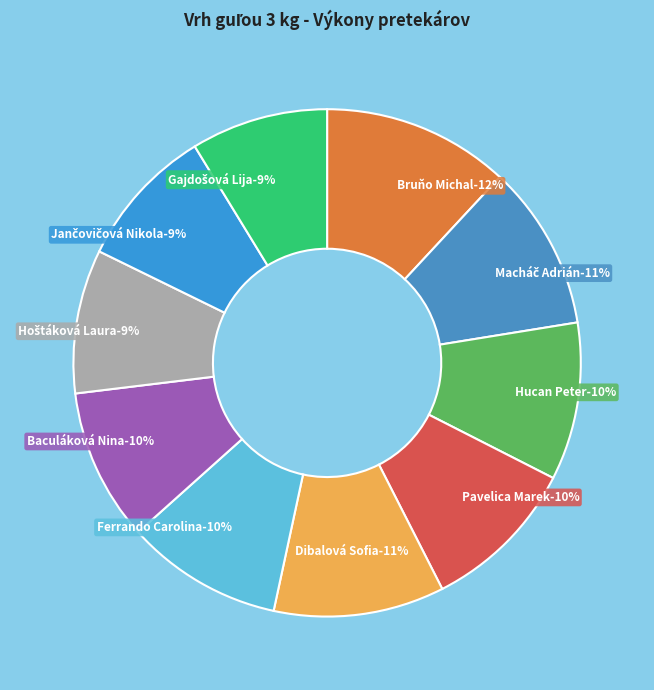

Rank the categories by value from lowest to highest.

Gajdošová Lija, Jančovičová Nikola, Hoštáková Laura, Baculáková Nina, Ferrando Carolina, Pavelica Marek, Hucan Peter, Macháč Adrián, Dibalová Sofia, Bruňo Michal